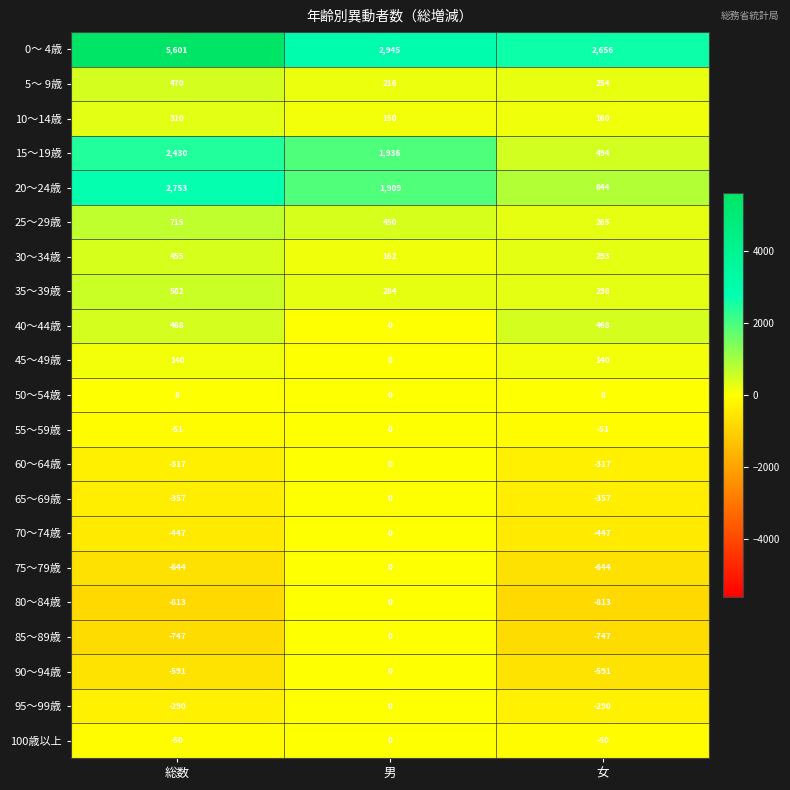

Where does the 15～19歳 series first go above 1936?

総数